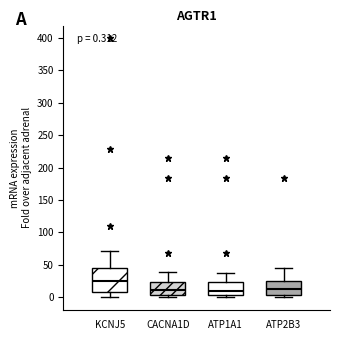

Which box is the tallest, from its lower edge to its upper edge?

KCNJ5